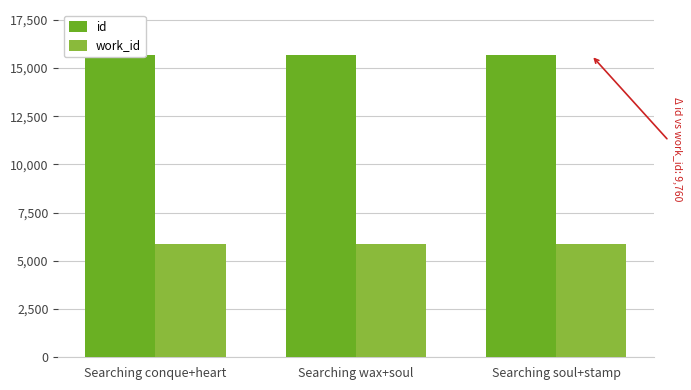

How many data points in id are less than 15655?

1